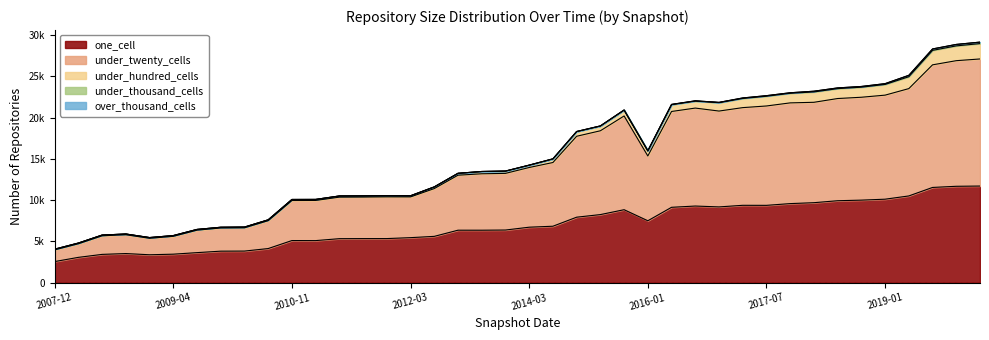

True or false: under_thousand_cells and under_hundred_cells intersect in this chart.

False